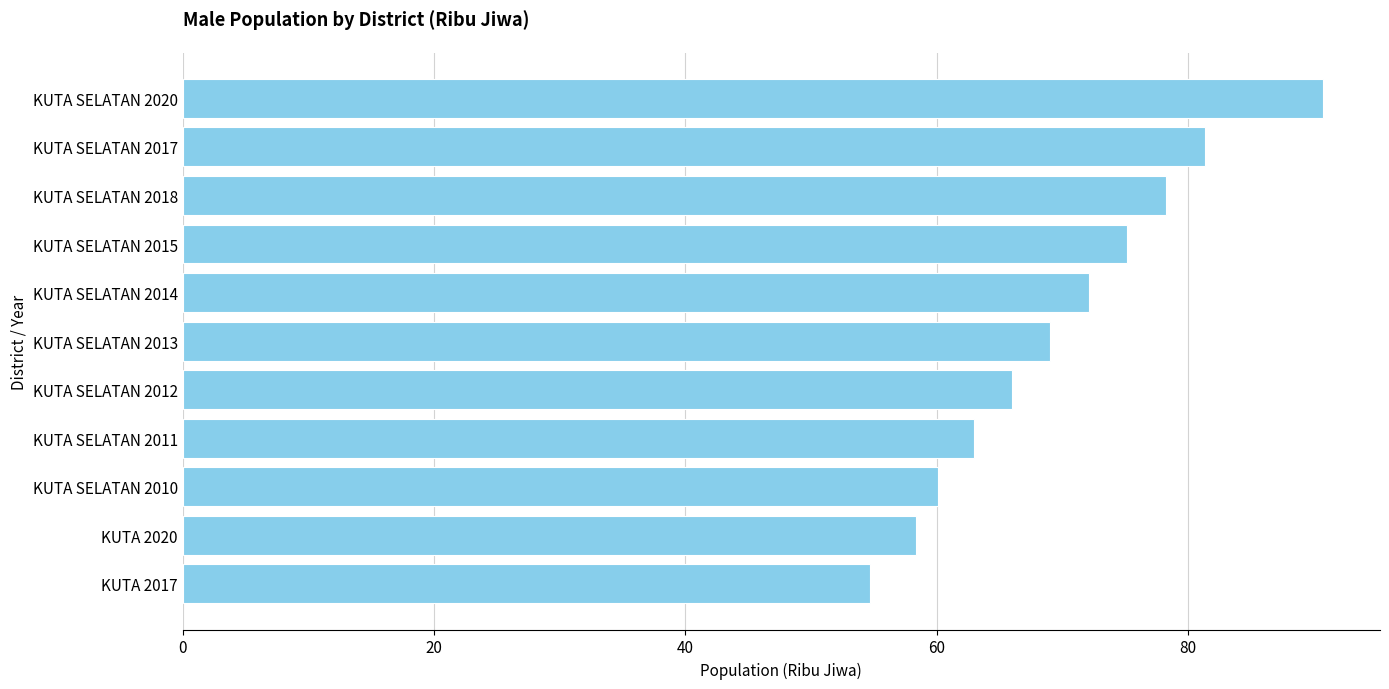

How many data points are above 69?

6